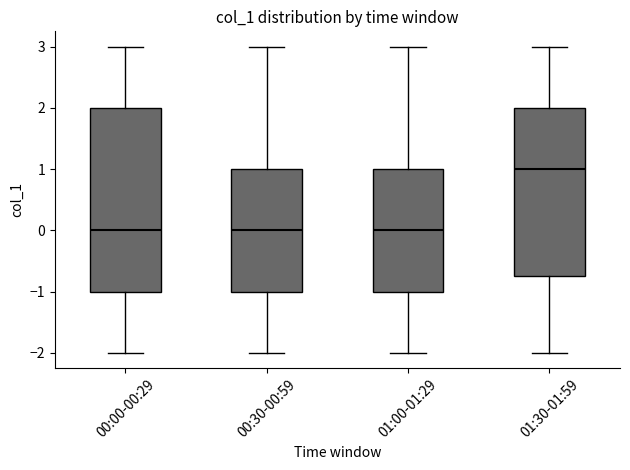

Where is the upper edge of the box for 01:30-01:59 on the y-axis? The values are not printed on the chart, so give them approximately, as read against the axis.

2.0